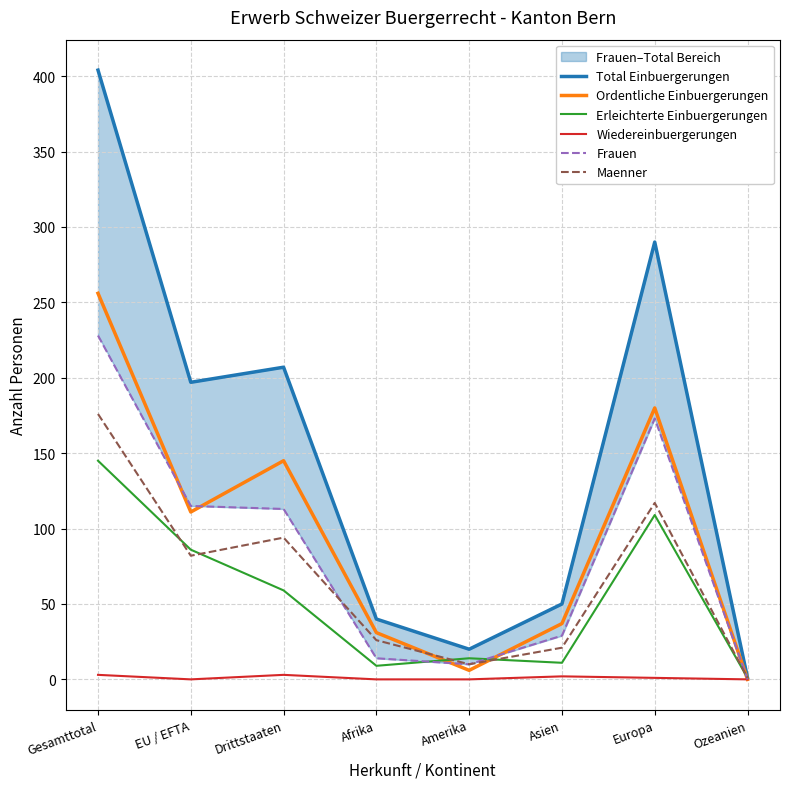

True or false: Frauen and Wiedereinbuergerungen cross at least once.

False